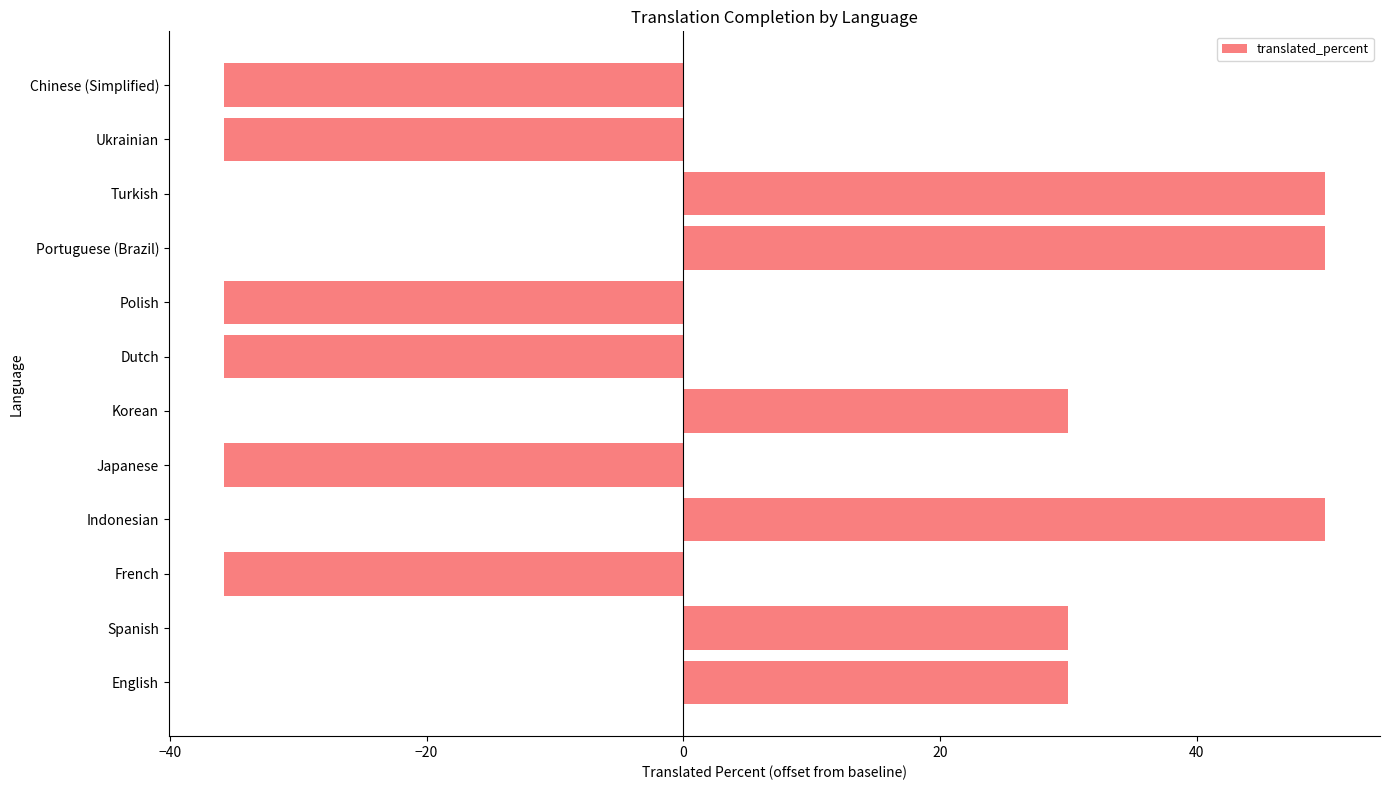

The value at Dutch is -10.5. True or false?

False